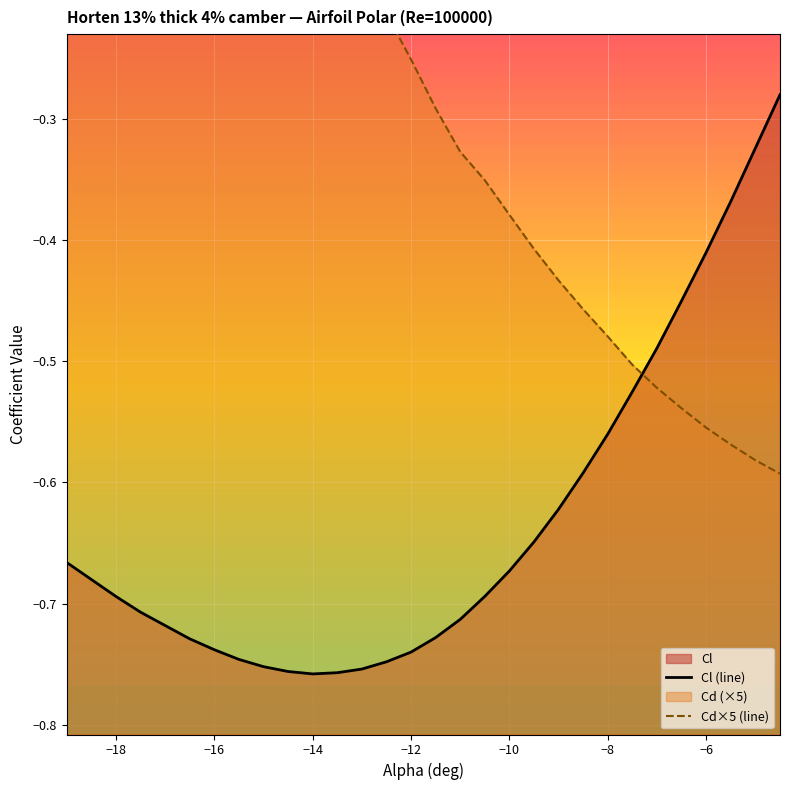

Which category has the lowest value across all series?

-14